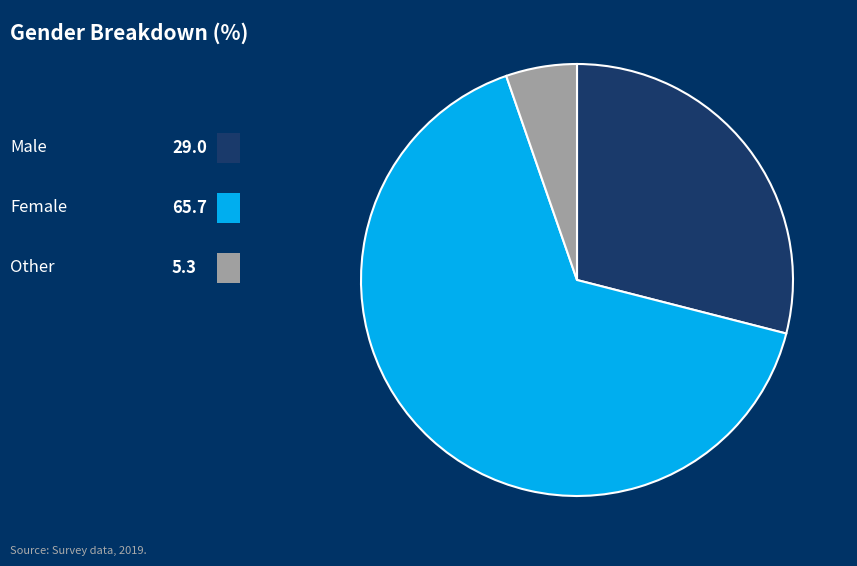

How many segments does this pie chart have?

3